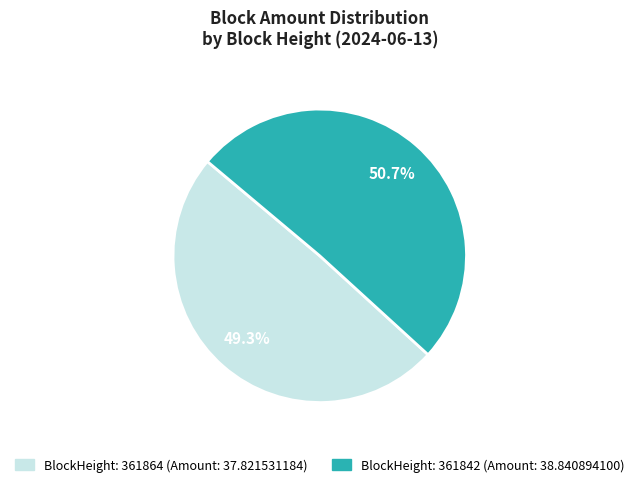

Does any single category account for the majority?

Yes